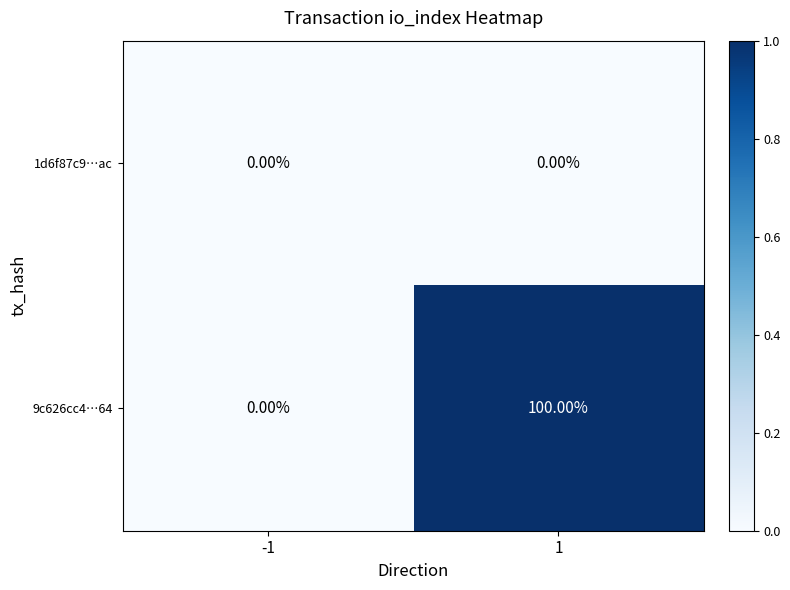

List the series in order of their overall mean, lowest first.

1d6f87c9…ac, 9c626cc4…64